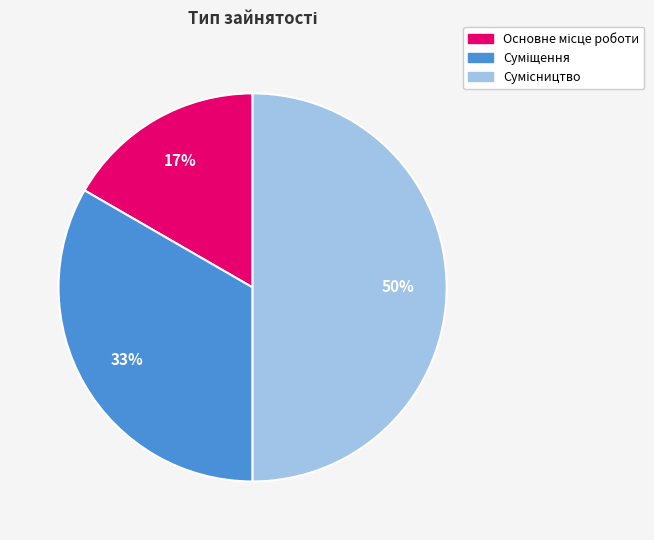

To the nearest percent, what is the difference between the largest and smallest slice percentages?

33%